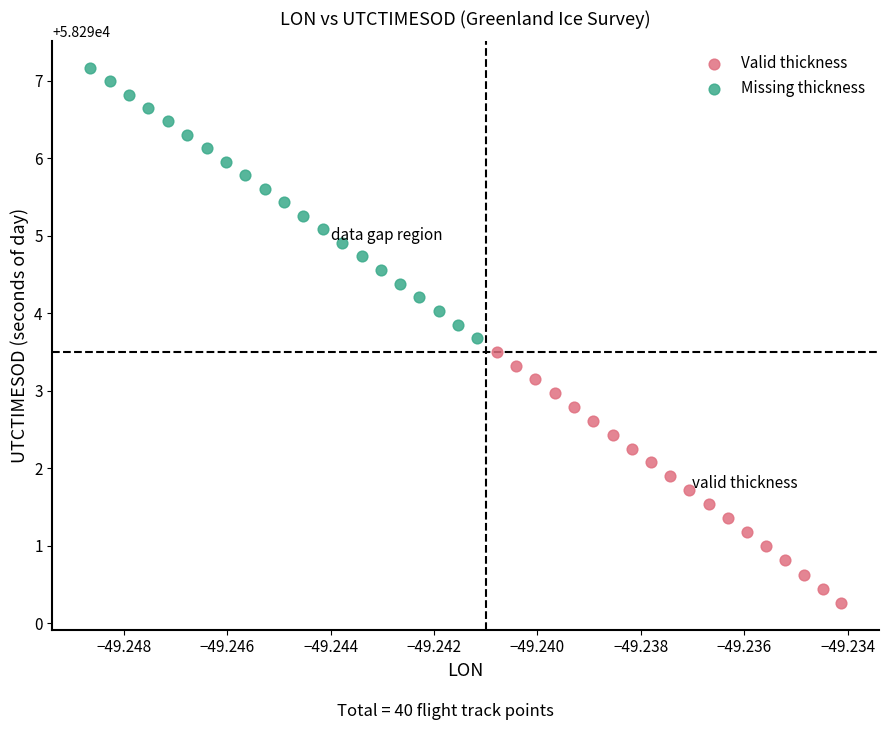

Which series contains the lowest Y value?

Valid thickness